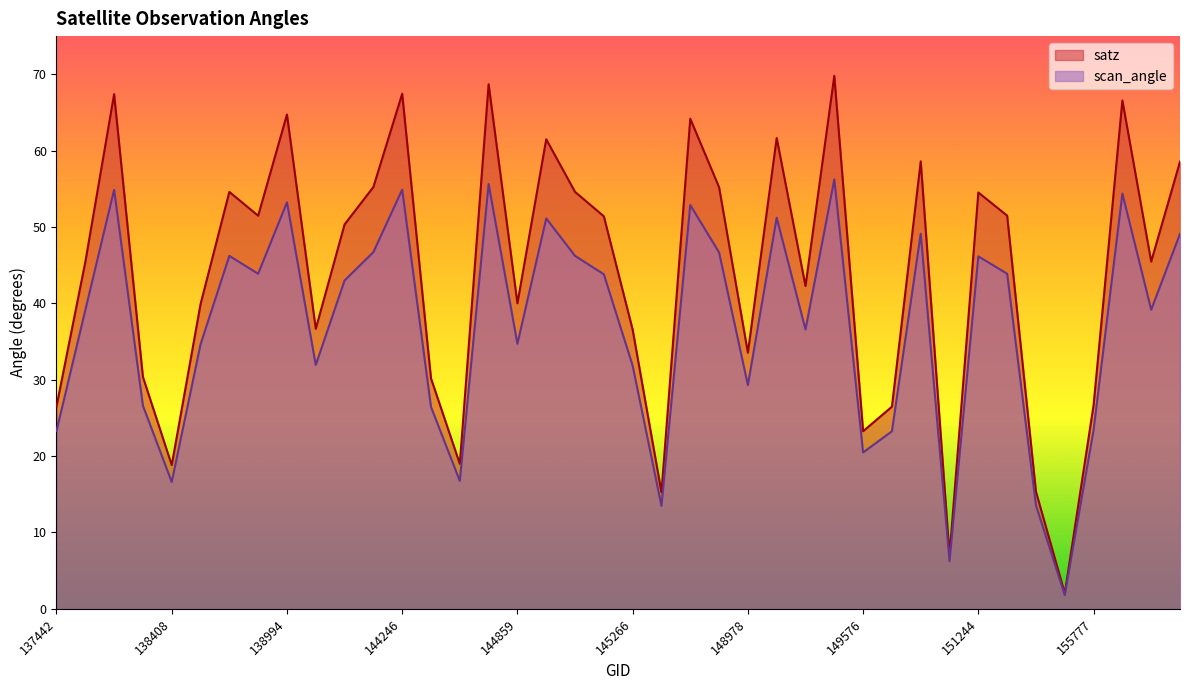

Is it true that satz equals 91.9 at 151244?

False